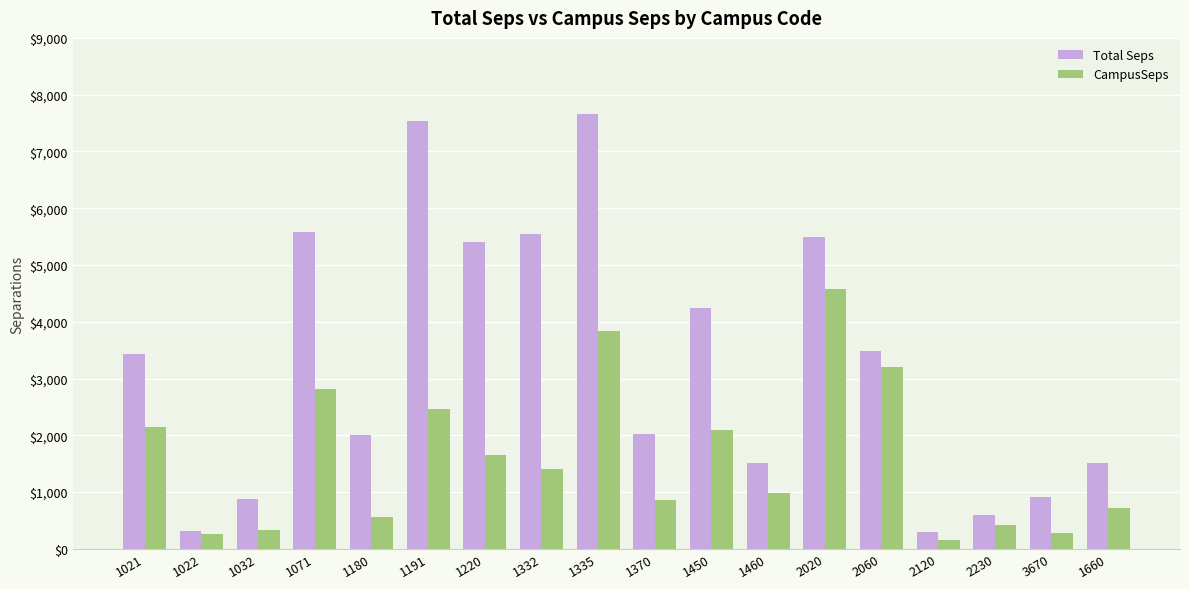

The value of CampusSeps at 1460 is 600.4. True or false?

False